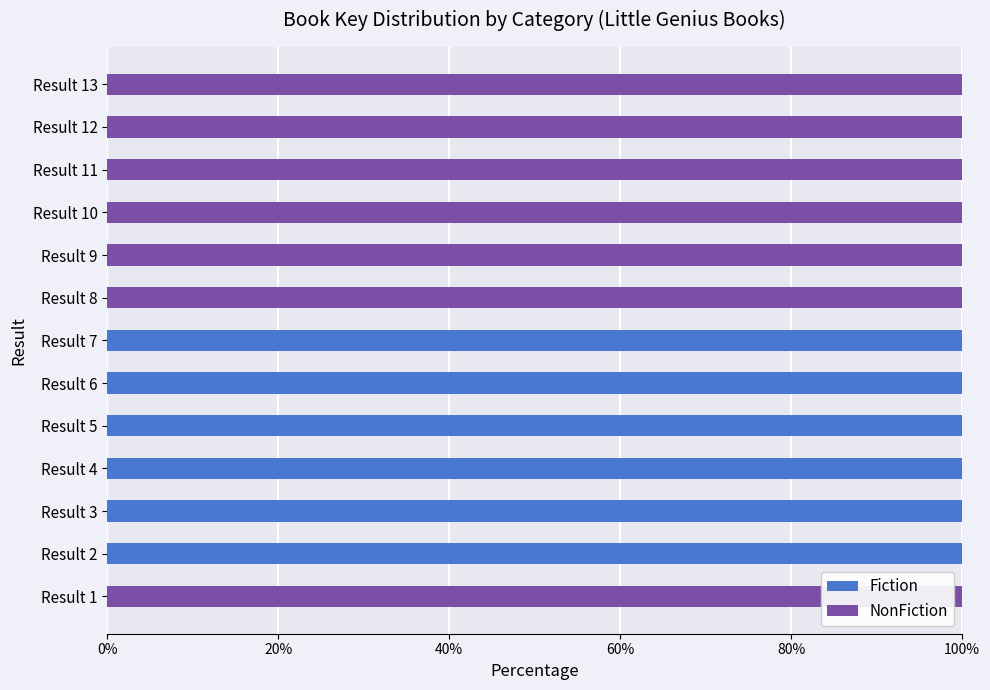

Is it true that Fiction equals 100 at Result 5?

True